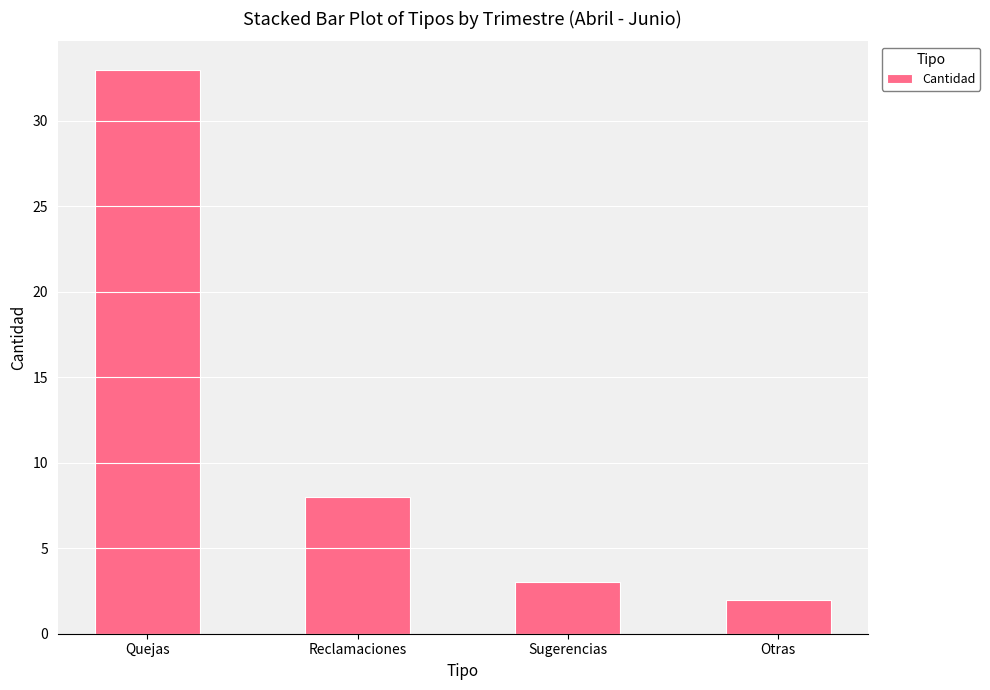

Approximately how many times larger is the value at Sugerencias compared to Otras?

1.5